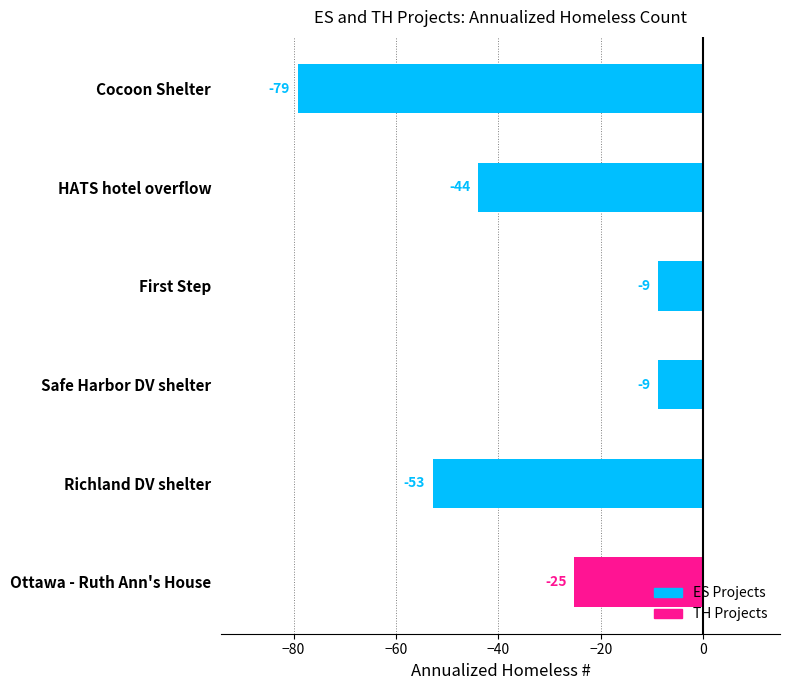

Which label corresponds to the smallest value in the chart?

Cocoon Shelter